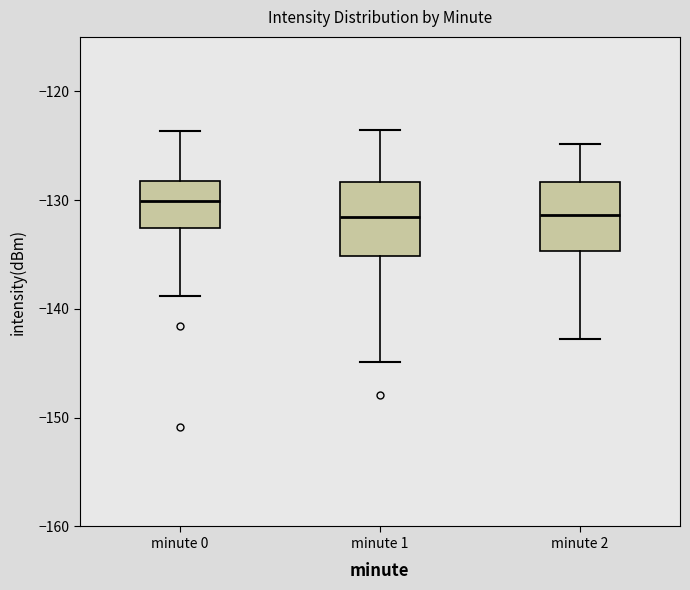

Reading left to right, read every box against the y-axis: the position of its median line, the range the box covers, and the ends of its whiskers. The values are not printed on the chart, so give them approximately, as read against the axis.

minute 0: median -130, box -133 to -128, whiskers -139 to -124
minute 1: median -132, box -135 to -128, whiskers -145 to -124
minute 2: median -131, box -135 to -128, whiskers -143 to -125